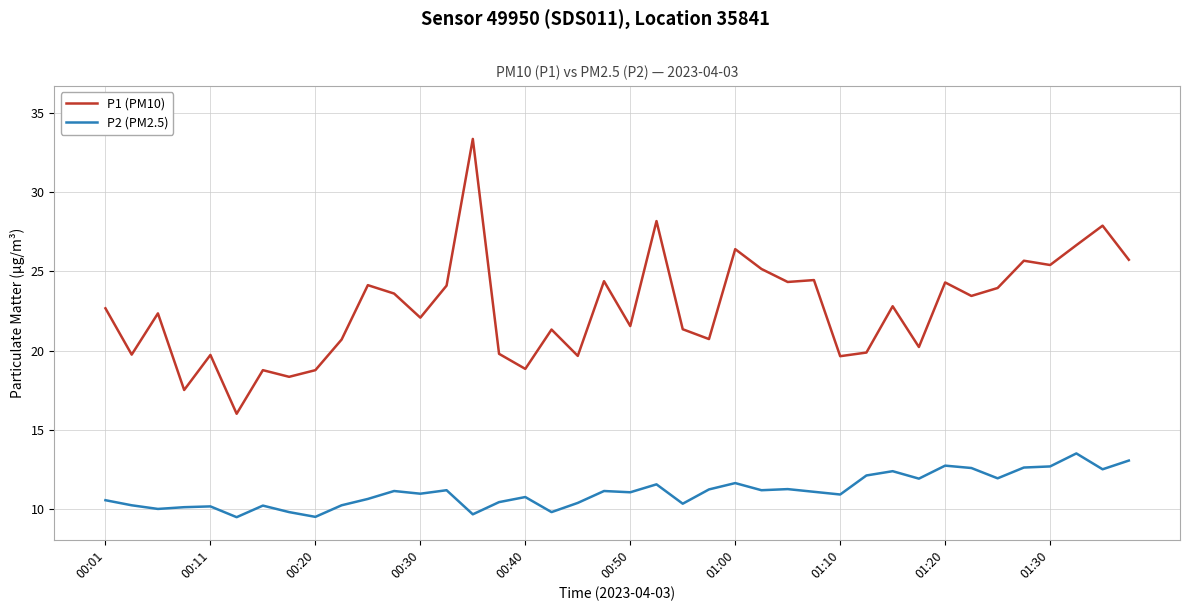

Which series has the largest range (max minus min)?

P1 (PM10)